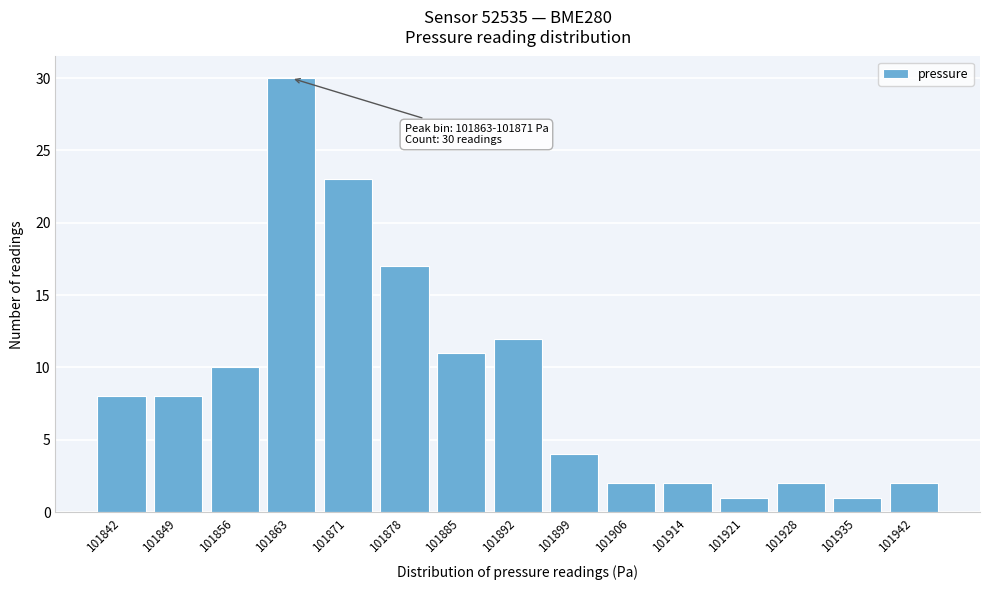

Reading left to right, extract all data points from this chart.

8	8	10	30	23	17	11	12	4	2	2	1	2	1	2